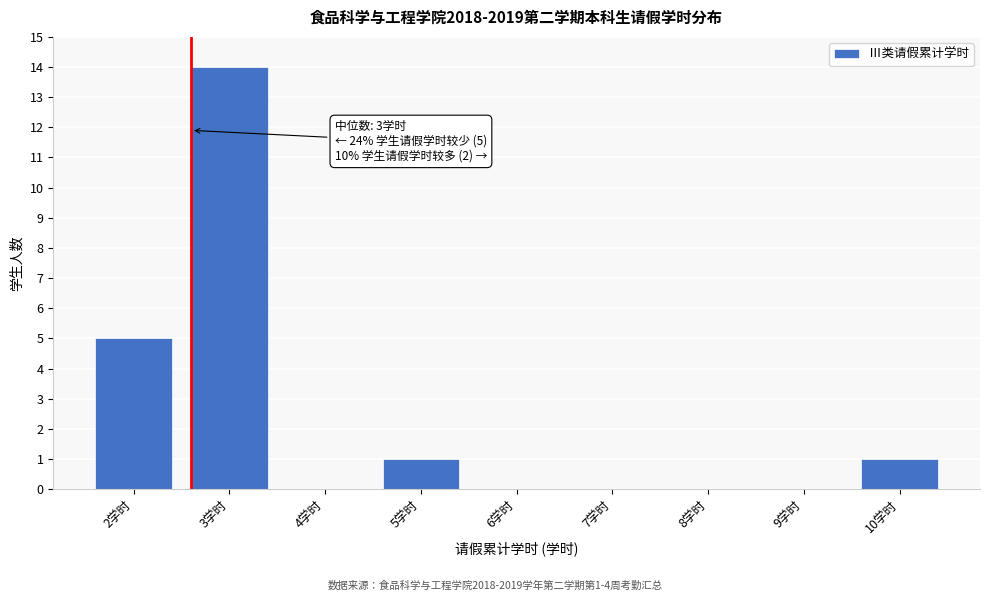

Reading left to right, list all the values displayed in this chart.

2学时=5	3学时=14	4学时=0	5学时=1	6学时=0	7学时=0	8学时=0	9学时=0	10学时=1